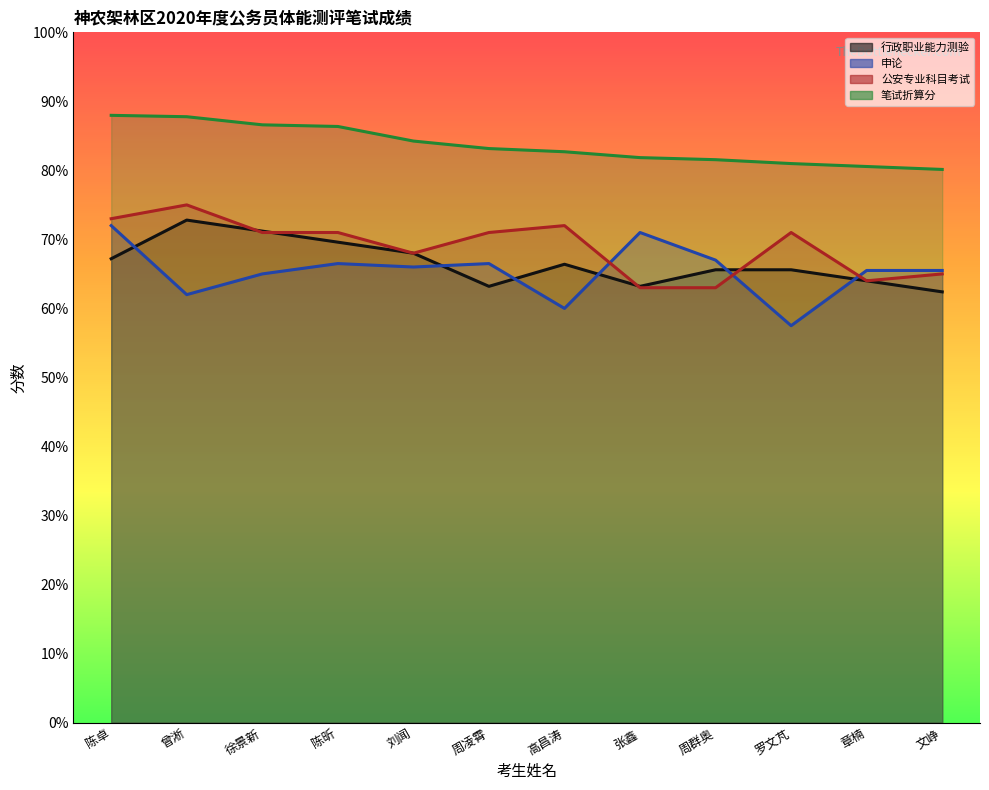

True or false: 笔试折算分 and 申论 cross at least once.

False